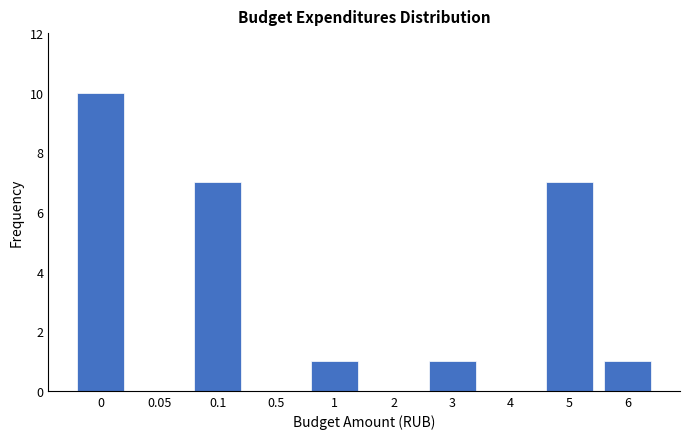

Reading left to right, list all the values displayed in this chart.

0=10	0.05=0	0.1=7	0.5=0	1=1	2=0	3=1	4=0	5=7	6=1